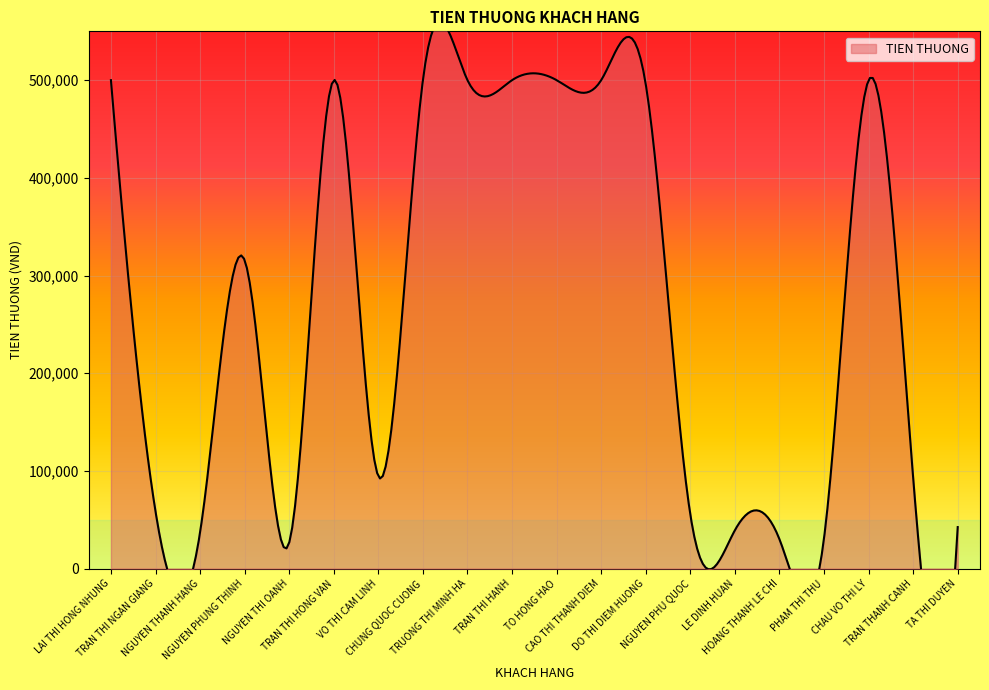

What is the change in value from LAI THI HONG NHUNG to NGUYEN THANH HANG?

-462900